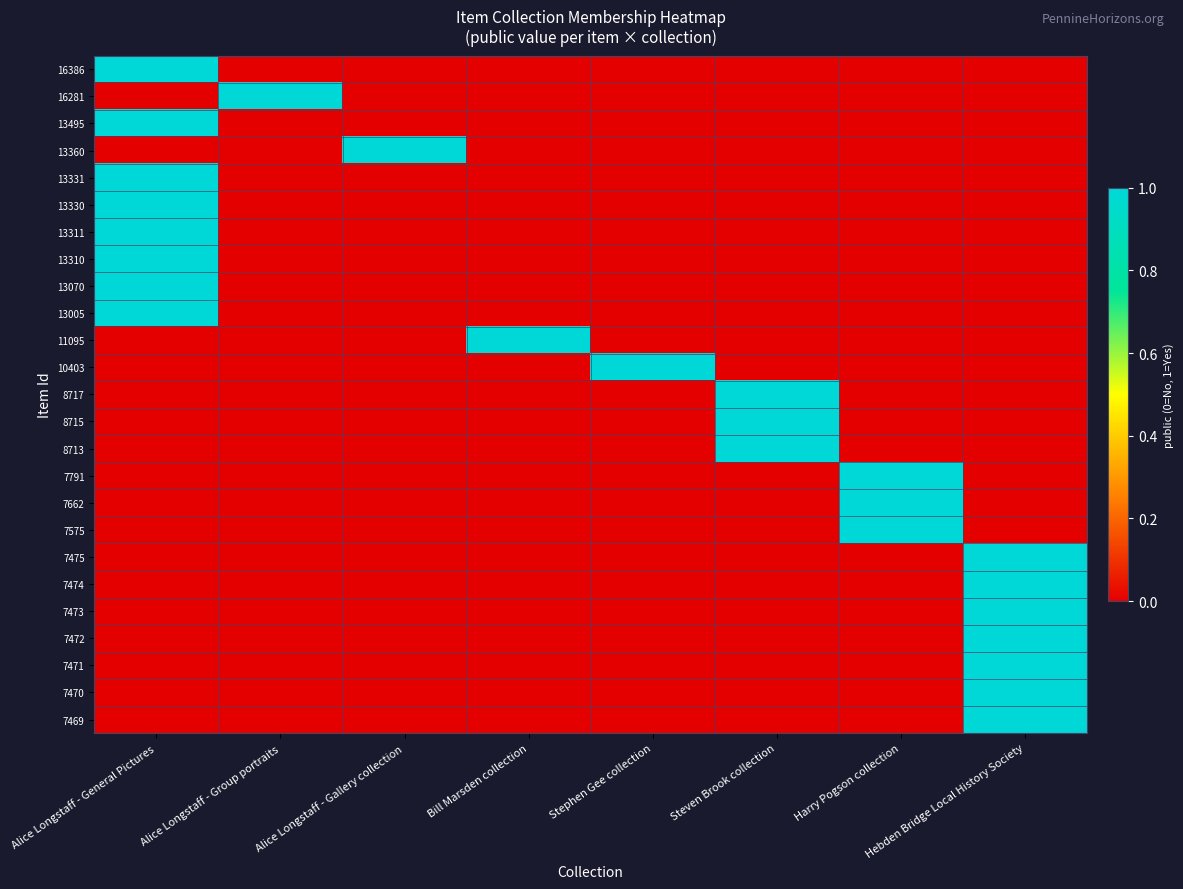

At which category does the chart reach its peak across all series?

Alice Longstaff - General Pictures